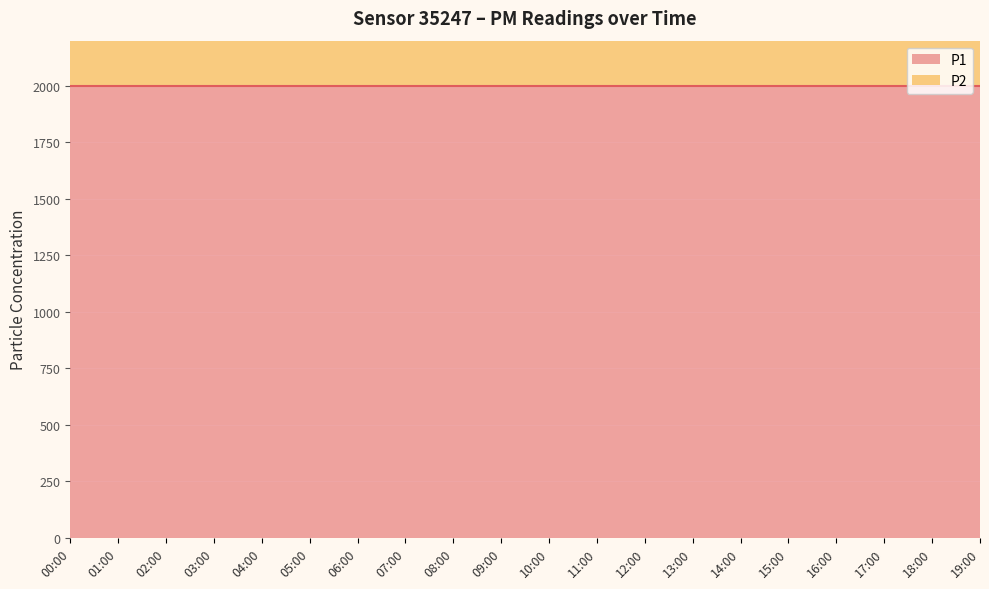

What is the sum of all P1 values?

39998.0